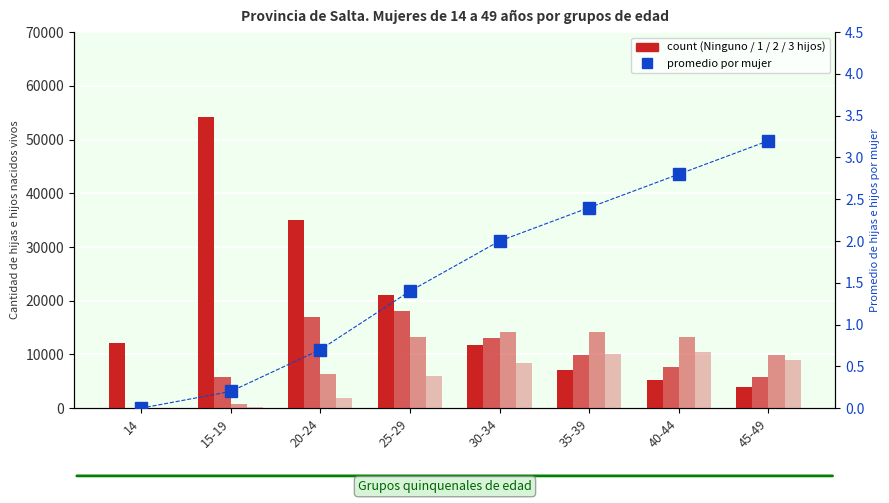

How many groups of bars are there?

8